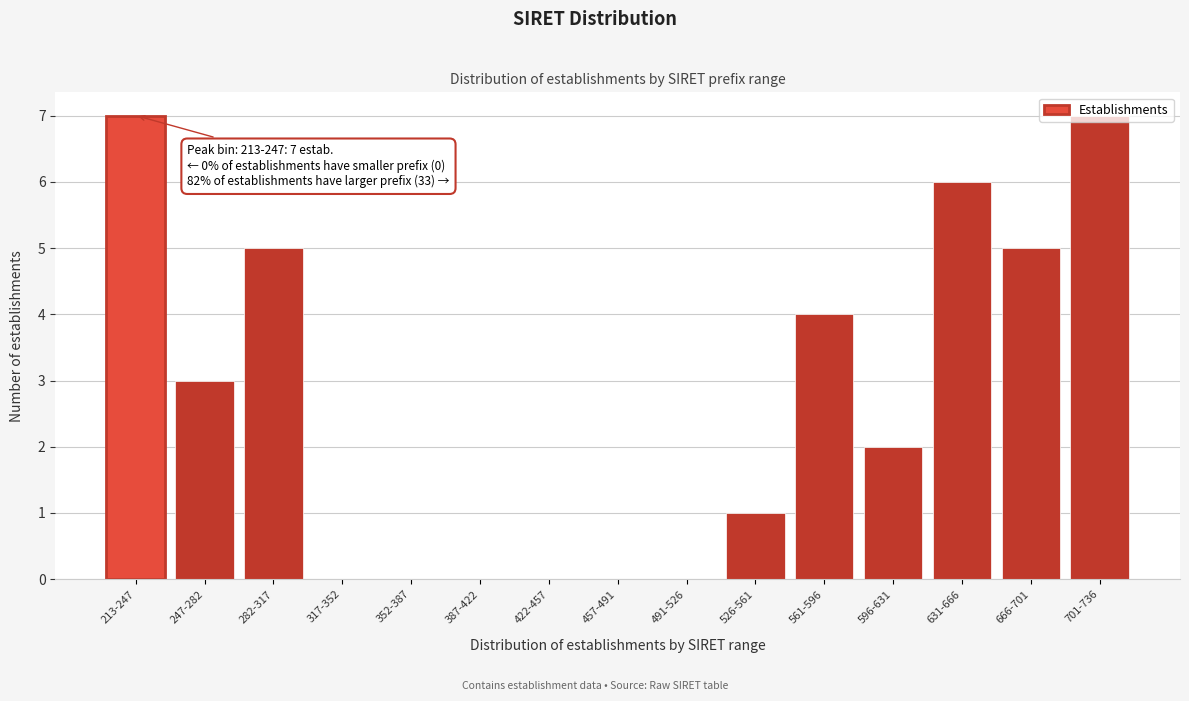

What is the change in value from 491-526 to 631-666?

+6